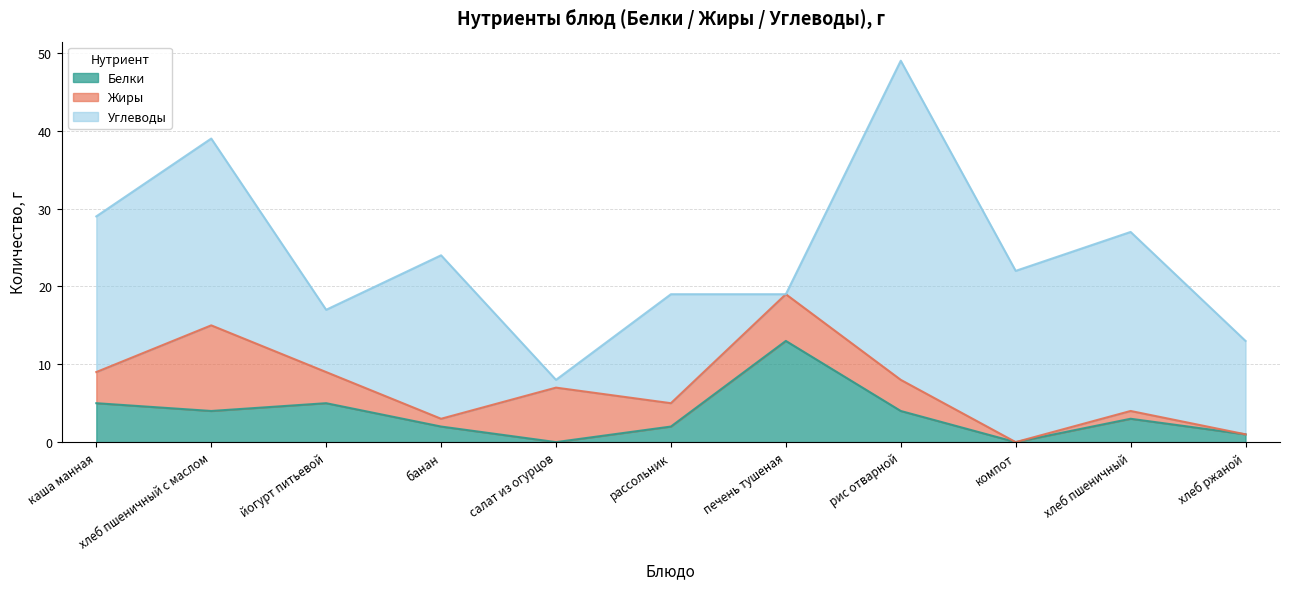

How many lines are shown in the chart?

3